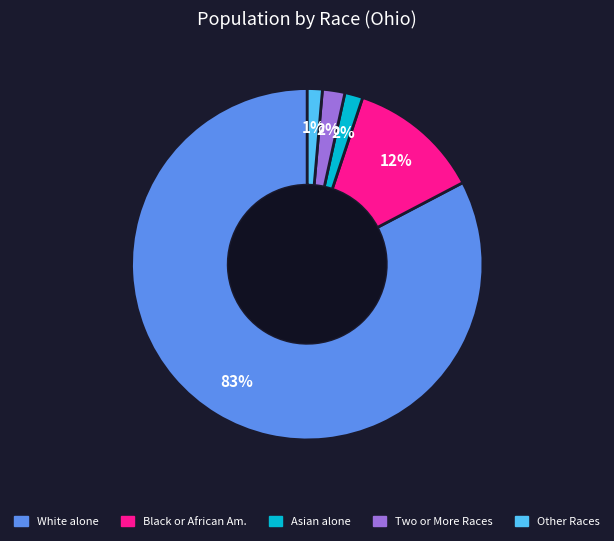

To the nearest percent, what is the average slice percentage?

20%